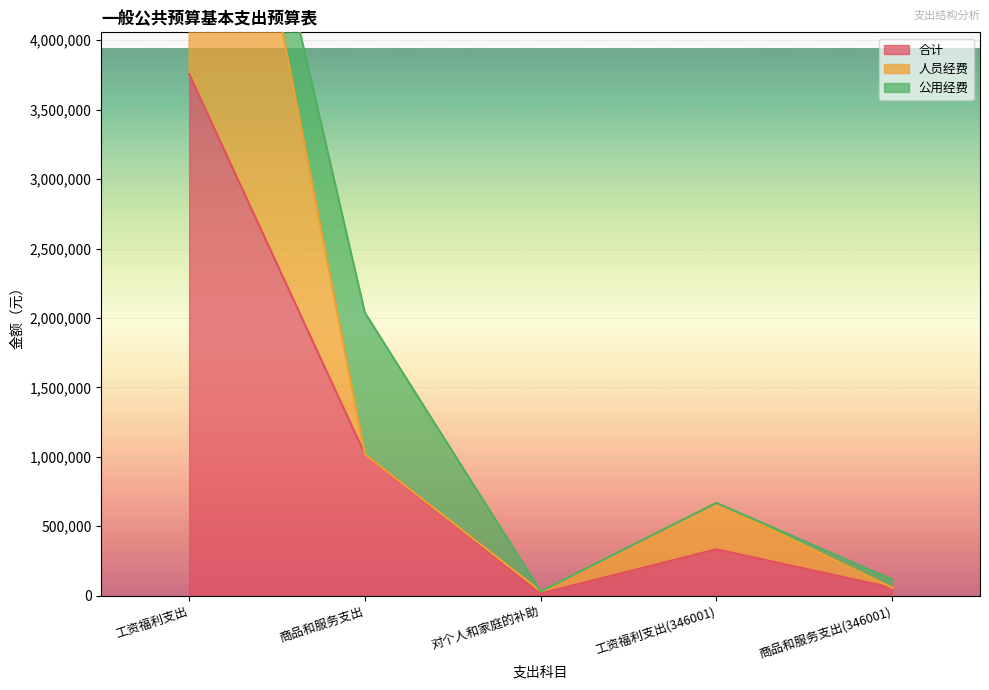

What is the sum of the 合计 values at 工资福利支出 and 对个人和家庭的补助?

3772864